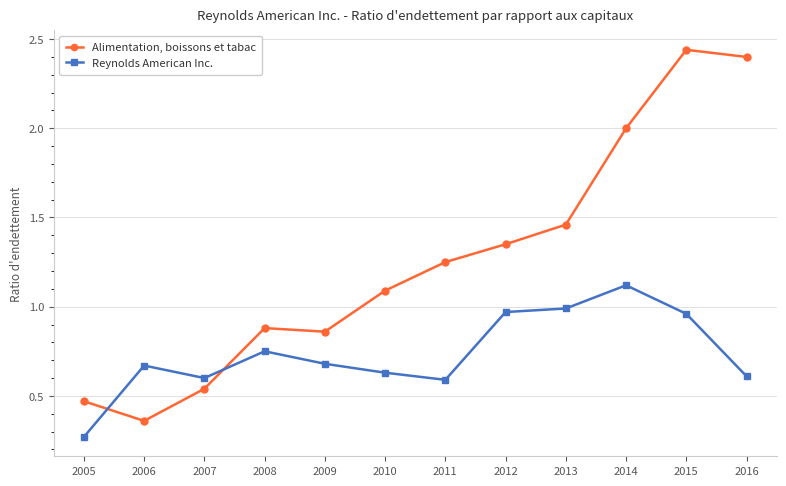

True or false: Alimentation, boissons et tabac and Reynolds American Inc. cross at least once.

True